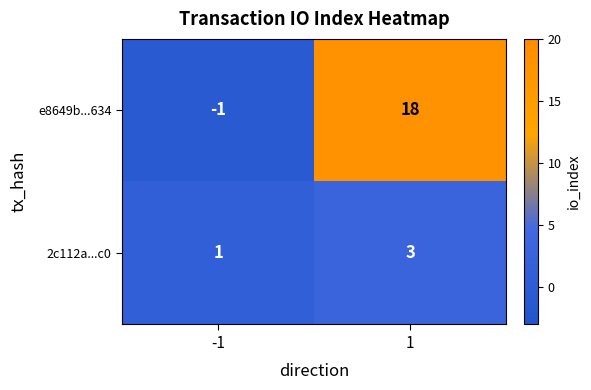

What is the total value across all series at 1?

21